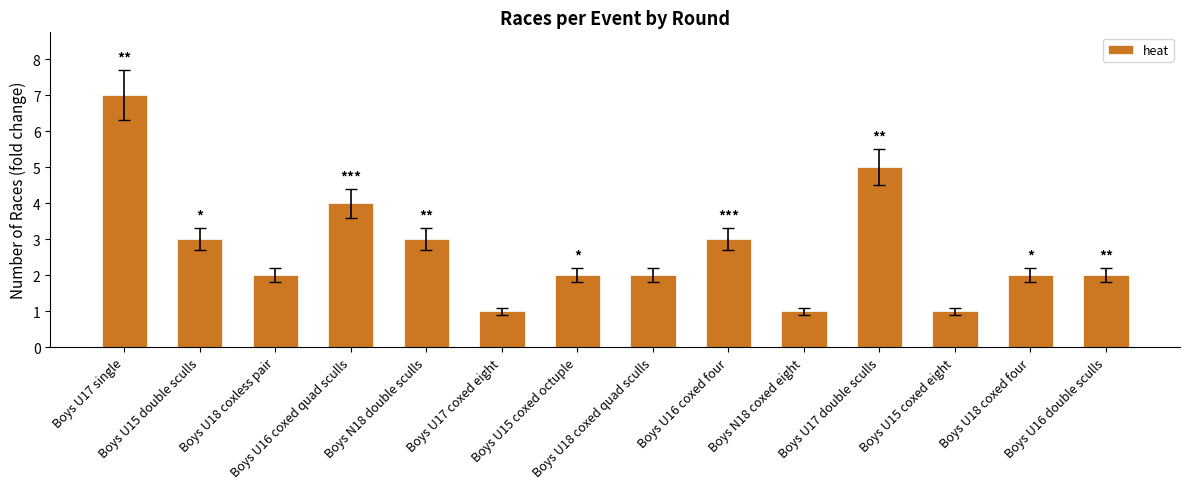

What is the value of the 13th bar from the left?

2